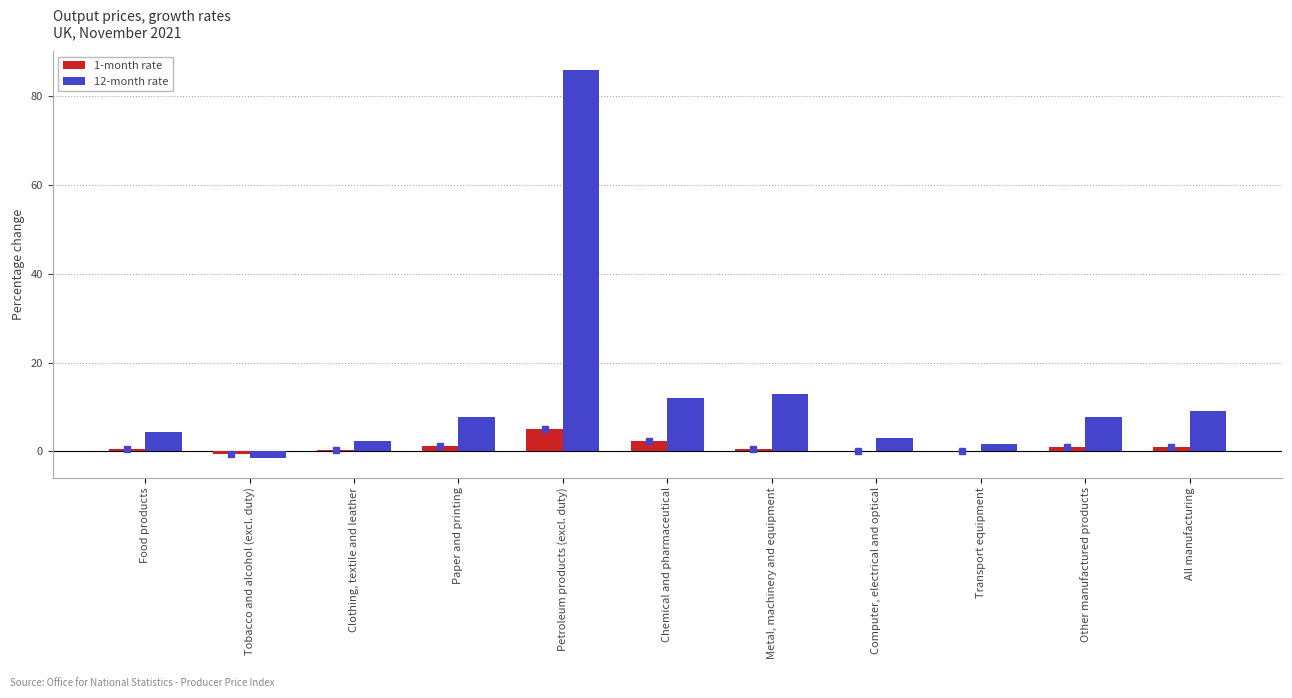

Where does the 1-month rate series first go above 0?

Food products